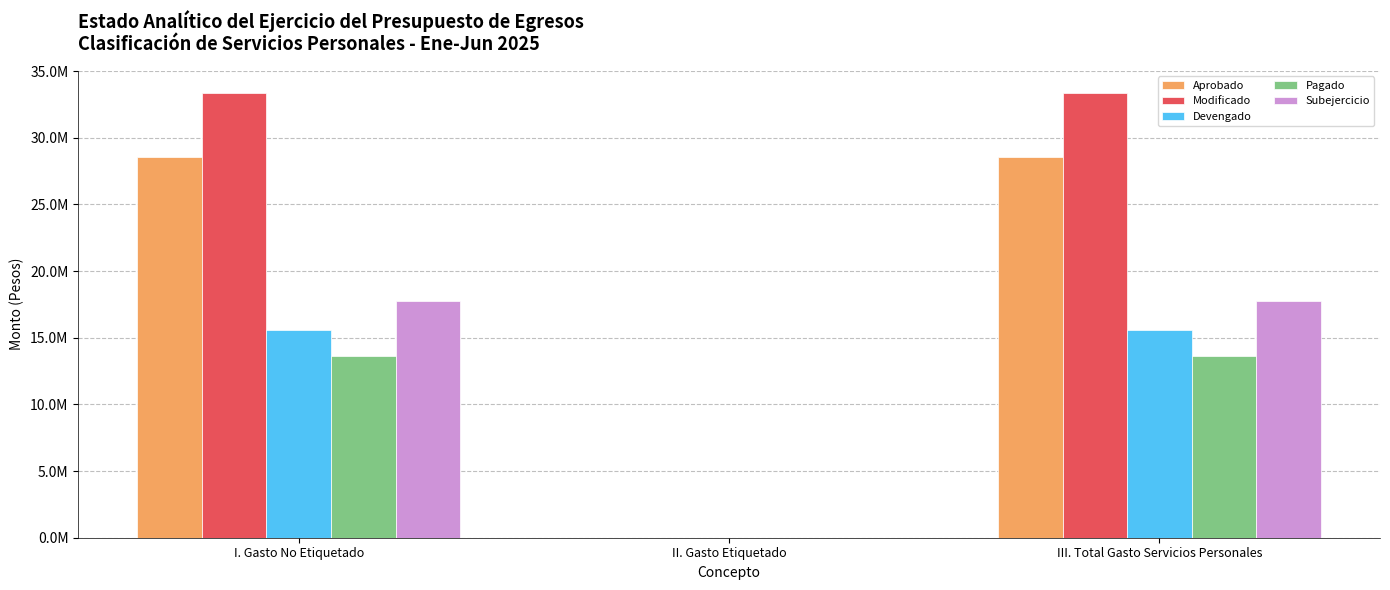

List the series in order of their peak value, highest first.

Modificado, Aprobado, Subejercicio, Devengado, Pagado